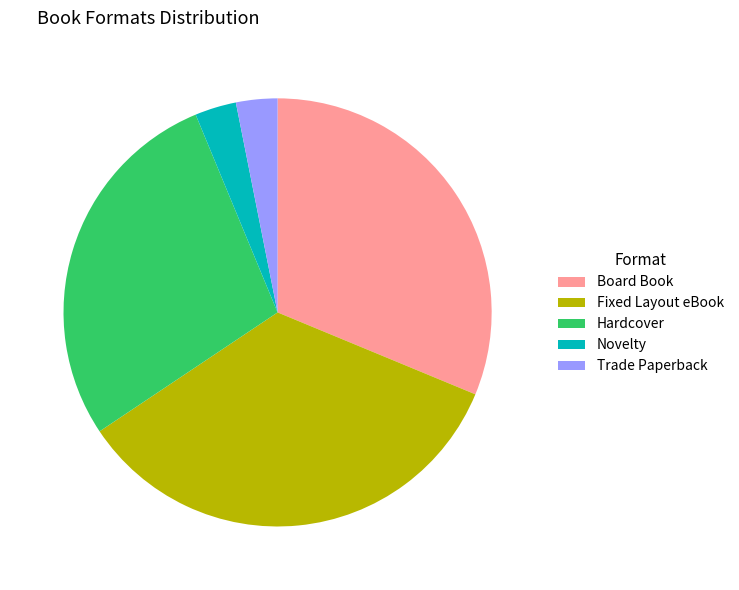

How many slices are in this pie chart?

5